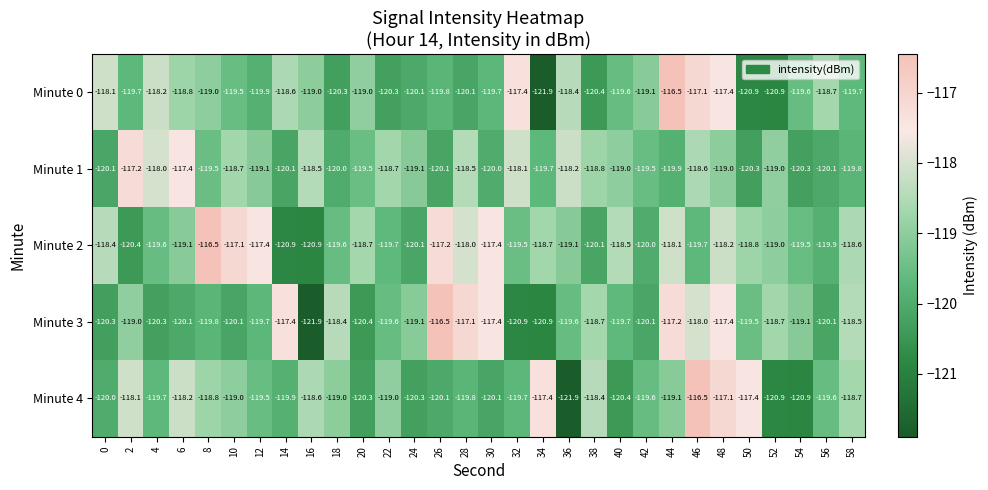

What is the spread (max minus min) of values at 0?

2.2